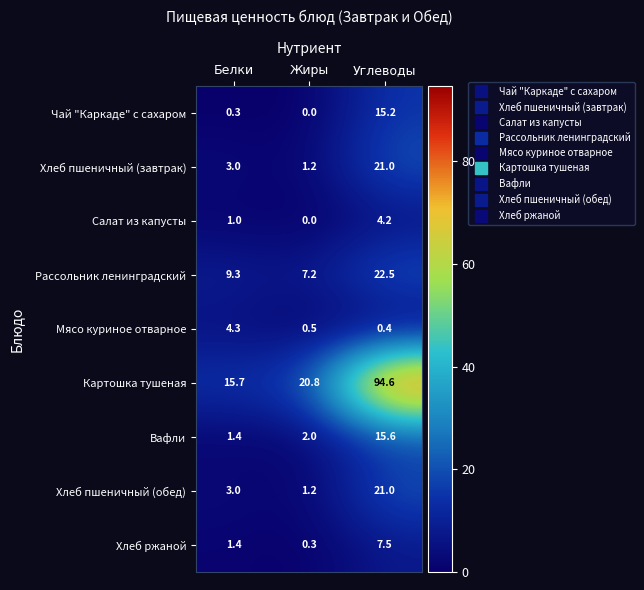

At which label is Чай "Каркаде" с сахаром closest to 7?

Белки